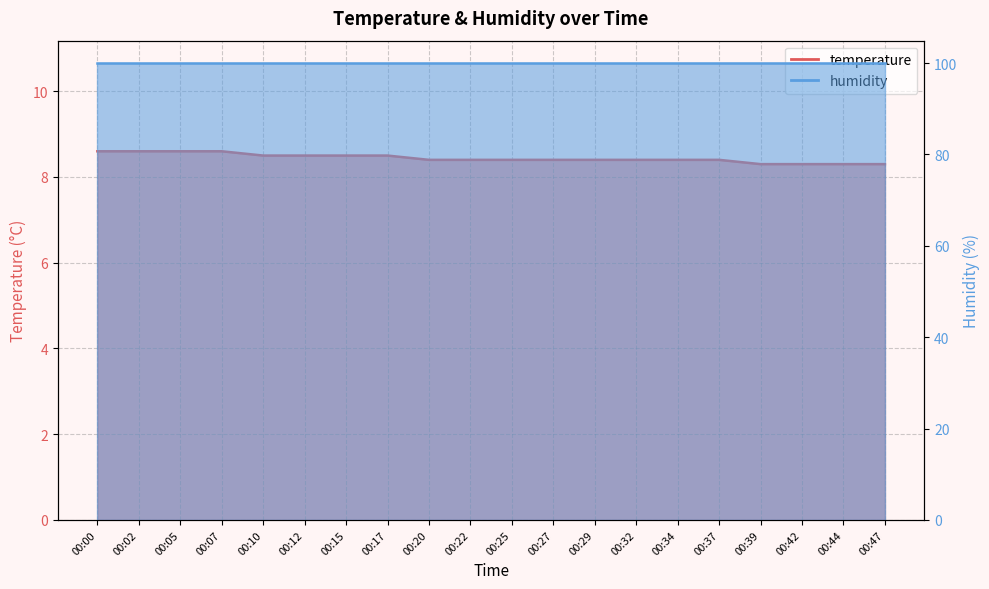

The chart shows a value of 8.6 at 00:07. True or false?

True